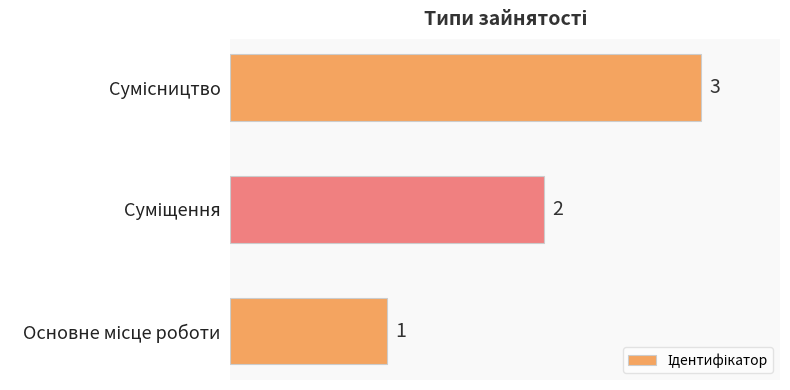

Does the chart contain stacked bars?

No